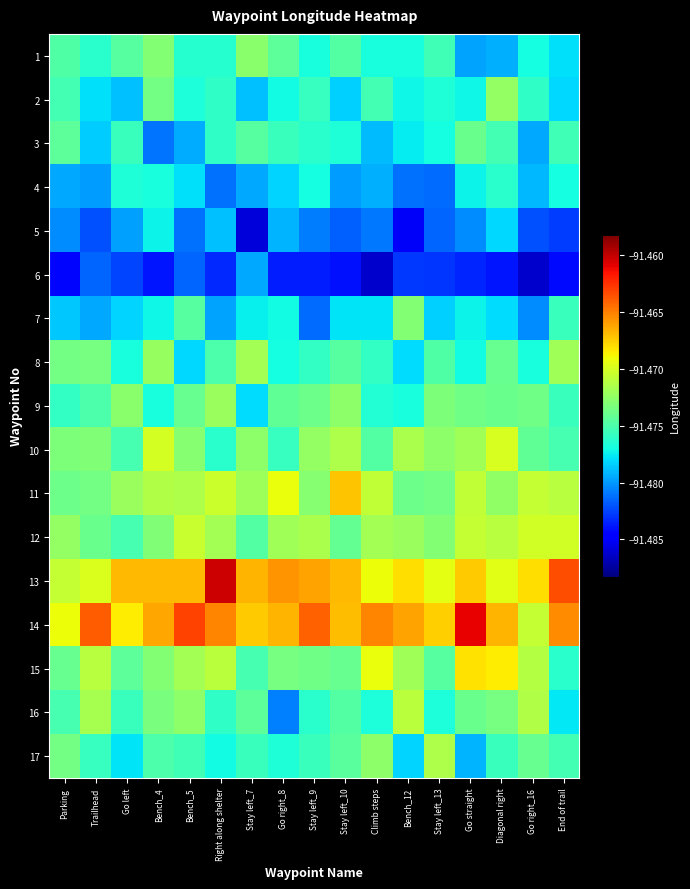

Reading left to right, list all the values displayed in this chart.

1: Parking=-91.5	Trailhead=-91.5	Go left=-91.5	Bench_4=-91.5	Bench_5=-91.5	Right along shelter=-91.5	Stay left_7=-91.5	Go right_8=-91.5	Stay left_9=-91.5	Stay left_10=-91.5	Climb steps=-91.5	Bench_12=-91.5	Stay left_13=-91.5	Go straight=-91.5	Diagonal right=-91.5	Go right_16=-91.5	End of trail=-91.5
2: Parking=-91.5	Trailhead=-91.5	Go left=-91.5	Bench_4=-91.5	Bench_5=-91.5	Right along shelter=-91.5	Stay left_7=-91.5	Go right_8=-91.5	Stay left_9=-91.5	Stay left_10=-91.5	Climb steps=-91.5	Bench_12=-91.5	Stay left_13=-91.5	Go straight=-91.5	Diagonal right=-91.5	Go right_16=-91.5	End of trail=-91.5
3: Parking=-91.5	Trailhead=-91.5	Go left=-91.5	Bench_4=-91.5	Bench_5=-91.5	Right along shelter=-91.5	Stay left_7=-91.5	Go right_8=-91.5	Stay left_9=-91.5	Stay left_10=-91.5	Climb steps=-91.5	Bench_12=-91.5	Stay left_13=-91.5	Go straight=-91.5	Diagonal right=-91.5	Go right_16=-91.5	End of trail=-91.5
4: Parking=-91.5	Trailhead=-91.5	Go left=-91.5	Bench_4=-91.5	Bench_5=-91.5	Right along shelter=-91.5	Stay left_7=-91.5	Go right_8=-91.5	Stay left_9=-91.5	Stay left_10=-91.5	Climb steps=-91.5	Bench_12=-91.5	Stay left_13=-91.5	Go straight=-91.5	Diagonal right=-91.5	Go right_16=-91.5	End of trail=-91.5
5: Parking=-91.5	Trailhead=-91.5	Go left=-91.5	Bench_4=-91.5	Bench_5=-91.5	Right along shelter=-91.5	Stay left_7=-91.5	Go right_8=-91.5	Stay left_9=-91.5	Stay left_10=-91.5	Climb steps=-91.5	Bench_12=-91.5	Stay left_13=-91.5	Go straight=-91.5	Diagonal right=-91.5	Go right_16=-91.5	End of trail=-91.5
6: Parking=-91.5	Trailhead=-91.5	Go left=-91.5	Bench_4=-91.5	Bench_5=-91.5	Right along shelter=-91.5	Stay left_7=-91.5	Go right_8=-91.5	Stay left_9=-91.5	Stay left_10=-91.5	Climb steps=-91.5	Bench_12=-91.5	Stay left_13=-91.5	Go straight=-91.5	Diagonal right=-91.5	Go right_16=-91.5	End of trail=-91.5
7: Parking=-91.5	Trailhead=-91.5	Go left=-91.5	Bench_4=-91.5	Bench_5=-91.5	Right along shelter=-91.5	Stay left_7=-91.5	Go right_8=-91.5	Stay left_9=-91.5	Stay left_10=-91.5	Climb steps=-91.5	Bench_12=-91.5	Stay left_13=-91.5	Go straight=-91.5	Diagonal right=-91.5	Go right_16=-91.5	End of trail=-91.5
8: Parking=-91.5	Trailhead=-91.5	Go left=-91.5	Bench_4=-91.5	Bench_5=-91.5	Right along shelter=-91.5	Stay left_7=-91.5	Go right_8=-91.5	Stay left_9=-91.5	Stay left_10=-91.5	Climb steps=-91.5	Bench_12=-91.5	Stay left_13=-91.5	Go straight=-91.5	Diagonal right=-91.5	Go right_16=-91.5	End of trail=-91.5
9: Parking=-91.5	Trailhead=-91.5	Go left=-91.5	Bench_4=-91.5	Bench_5=-91.5	Right along shelter=-91.5	Stay left_7=-91.5	Go right_8=-91.5	Stay left_9=-91.5	Stay left_10=-91.5	Climb steps=-91.5	Bench_12=-91.5	Stay left_13=-91.5	Go straight=-91.5	Diagonal right=-91.5	Go right_16=-91.5	End of trail=-91.5
10: Parking=-91.5	Trailhead=-91.5	Go left=-91.5	Bench_4=-91.5	Bench_5=-91.5	Right along shelter=-91.5	Stay left_7=-91.5	Go right_8=-91.5	Stay left_9=-91.5	Stay left_10=-91.5	Climb steps=-91.5	Bench_12=-91.5	Stay left_13=-91.5	Go straight=-91.5	Diagonal right=-91.5	Go right_16=-91.5	End of trail=-91.5
11: Parking=-91.5	Trailhead=-91.5	Go left=-91.5	Bench_4=-91.5	Bench_5=-91.5	Right along shelter=-91.5	Stay left_7=-91.5	Go right_8=-91.5	Stay left_9=-91.5	Stay left_10=-91.5	Climb steps=-91.5	Bench_12=-91.5	Stay left_13=-91.5	Go straight=-91.5	Diagonal right=-91.5	Go right_16=-91.5	End of trail=-91.5
12: Parking=-91.5	Trailhead=-91.5	Go left=-91.5	Bench_4=-91.5	Bench_5=-91.5	Right along shelter=-91.5	Stay left_7=-91.5	Go right_8=-91.5	Stay left_9=-91.5	Stay left_10=-91.5	Climb steps=-91.5	Bench_12=-91.5	Stay left_13=-91.5	Go straight=-91.5	Diagonal right=-91.5	Go right_16=-91.5	End of trail=-91.5
13: Parking=-91.5	Trailhead=-91.5	Go left=-91.5	Bench_4=-91.5	Bench_5=-91.5	Right along shelter=-91.5	Stay left_7=-91.5	Go right_8=-91.5	Stay left_9=-91.5	Stay left_10=-91.5	Climb steps=-91.5	Bench_12=-91.5	Stay left_13=-91.5	Go straight=-91.5	Diagonal right=-91.5	Go right_16=-91.5	End of trail=-91.5
14: Parking=-91.5	Trailhead=-91.5	Go left=-91.5	Bench_4=-91.5	Bench_5=-91.5	Right along shelter=-91.5	Stay left_7=-91.5	Go right_8=-91.5	Stay left_9=-91.5	Stay left_10=-91.5	Climb steps=-91.5	Bench_12=-91.5	Stay left_13=-91.5	Go straight=-91.5	Diagonal right=-91.5	Go right_16=-91.5	End of trail=-91.5
15: Parking=-91.5	Trailhead=-91.5	Go left=-91.5	Bench_4=-91.5	Bench_5=-91.5	Right along shelter=-91.5	Stay left_7=-91.5	Go right_8=-91.5	Stay left_9=-91.5	Stay left_10=-91.5	Climb steps=-91.5	Bench_12=-91.5	Stay left_13=-91.5	Go straight=-91.5	Diagonal right=-91.5	Go right_16=-91.5	End of trail=-91.5
16: Parking=-91.5	Trailhead=-91.5	Go left=-91.5	Bench_4=-91.5	Bench_5=-91.5	Right along shelter=-91.5	Stay left_7=-91.5	Go right_8=-91.5	Stay left_9=-91.5	Stay left_10=-91.5	Climb steps=-91.5	Bench_12=-91.5	Stay left_13=-91.5	Go straight=-91.5	Diagonal right=-91.5	Go right_16=-91.5	End of trail=-91.5
17: Parking=-91.5	Trailhead=-91.5	Go left=-91.5	Bench_4=-91.5	Bench_5=-91.5	Right along shelter=-91.5	Stay left_7=-91.5	Go right_8=-91.5	Stay left_9=-91.5	Stay left_10=-91.5	Climb steps=-91.5	Bench_12=-91.5	Stay left_13=-91.5	Go straight=-91.5	Diagonal right=-91.5	Go right_16=-91.5	End of trail=-91.5